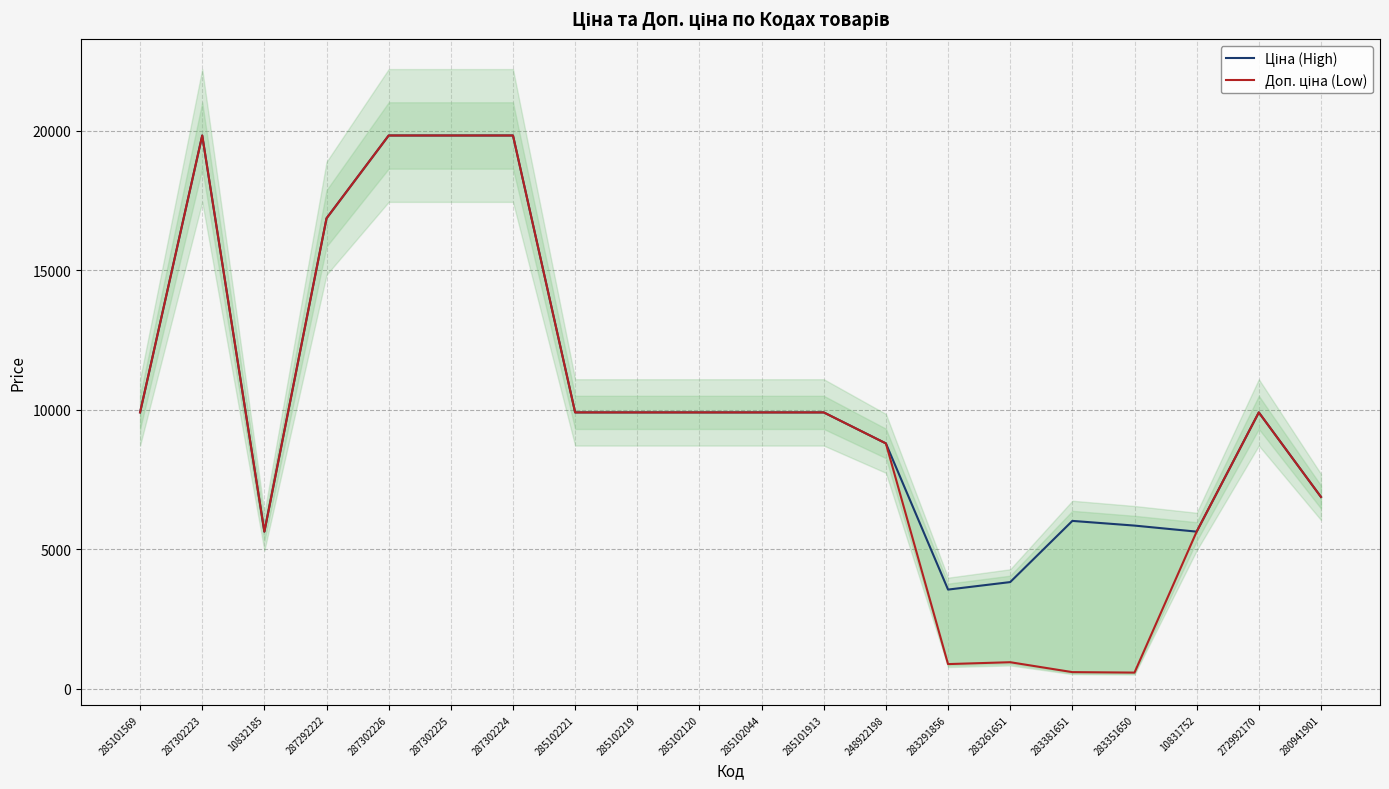

True or false: Доп. ціна (Low) and Ціна (High) intersect in this chart.

False